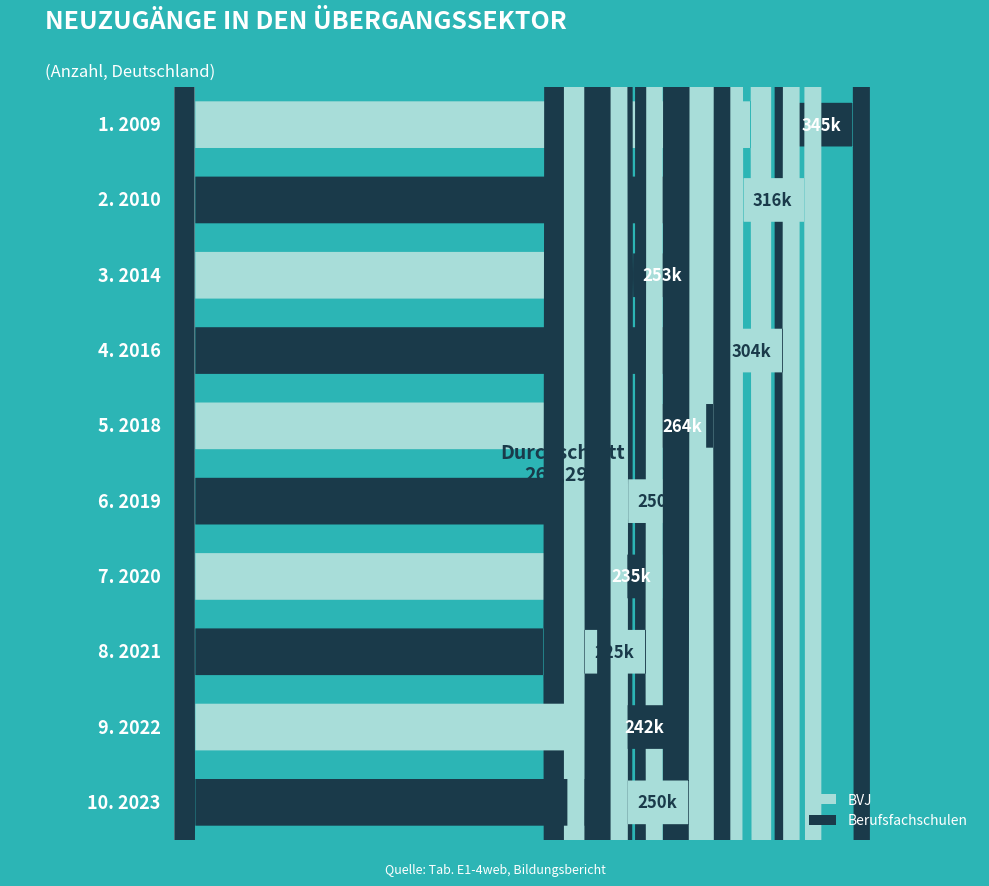

Count the number of categories in the chart.

10